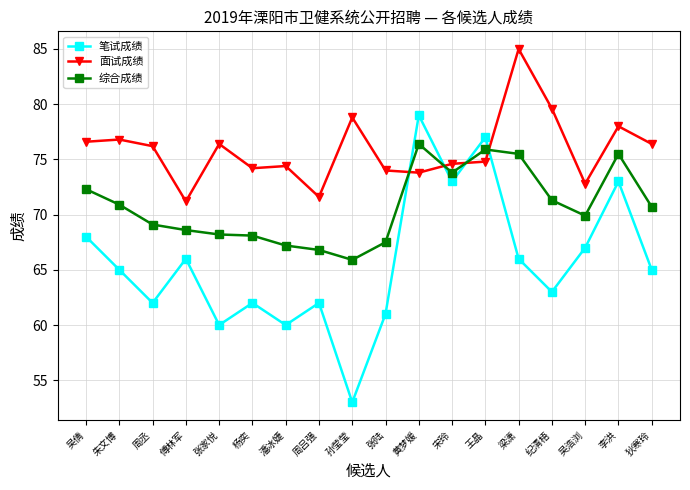

What position from the right is 狄寒玲?

1